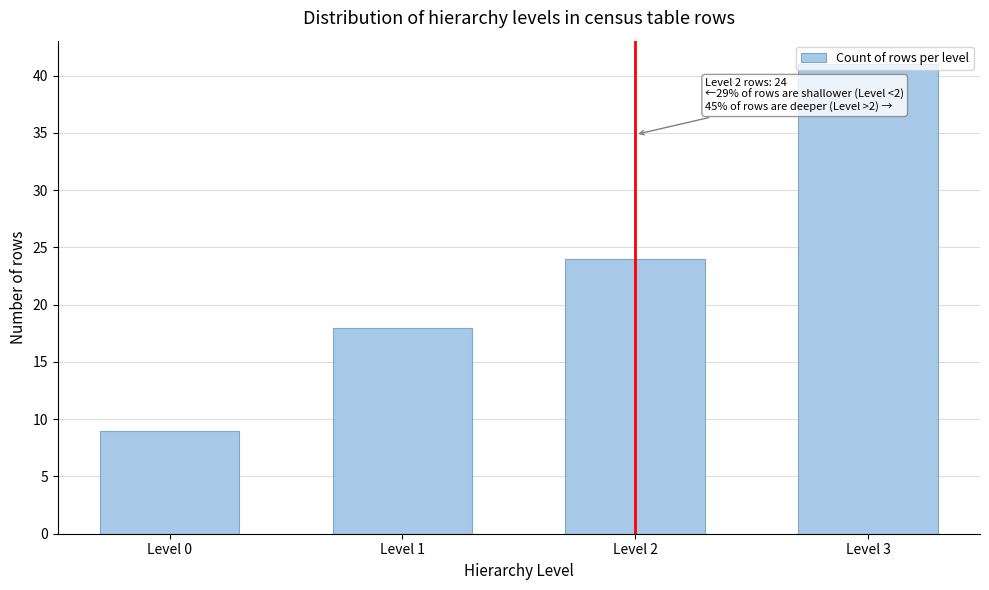

At which category does the chart reach its minimum across all series?

Level 0